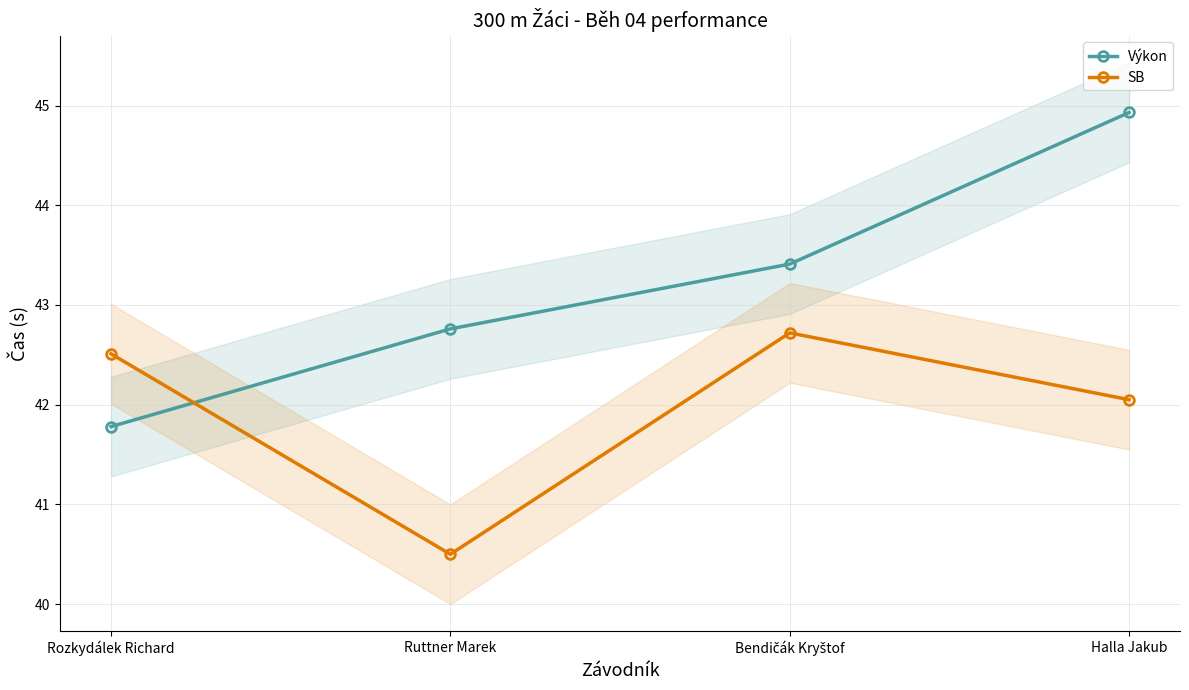

Which series ends up on top after the final intersection of Výkon and SB?

Výkon